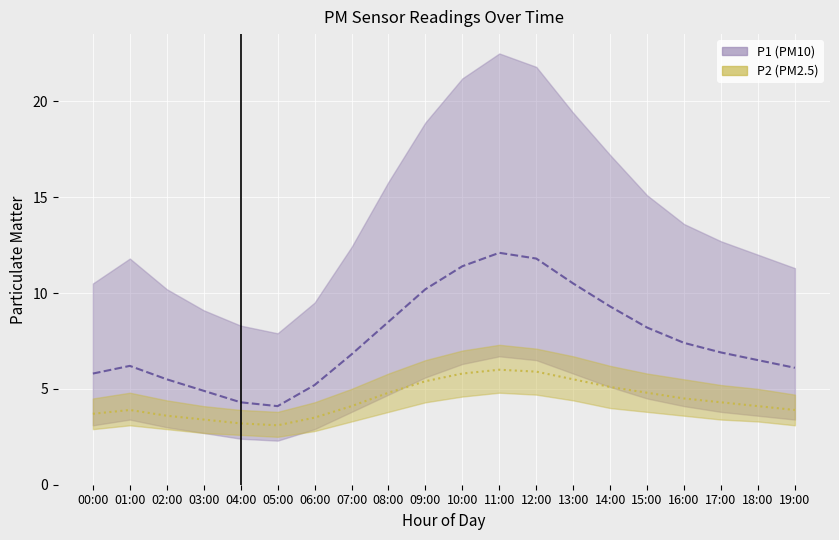

Does the chart display data point markers on the line(s)?

No